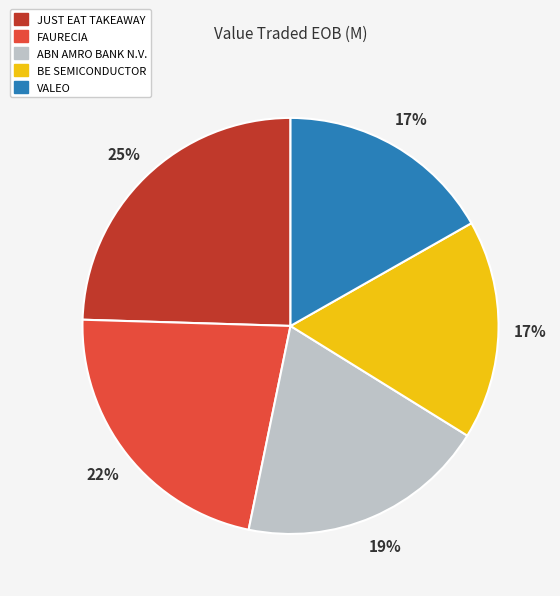

Do JUST EAT TAKEAWAY and VALEO together represent more than half of the pie?

No